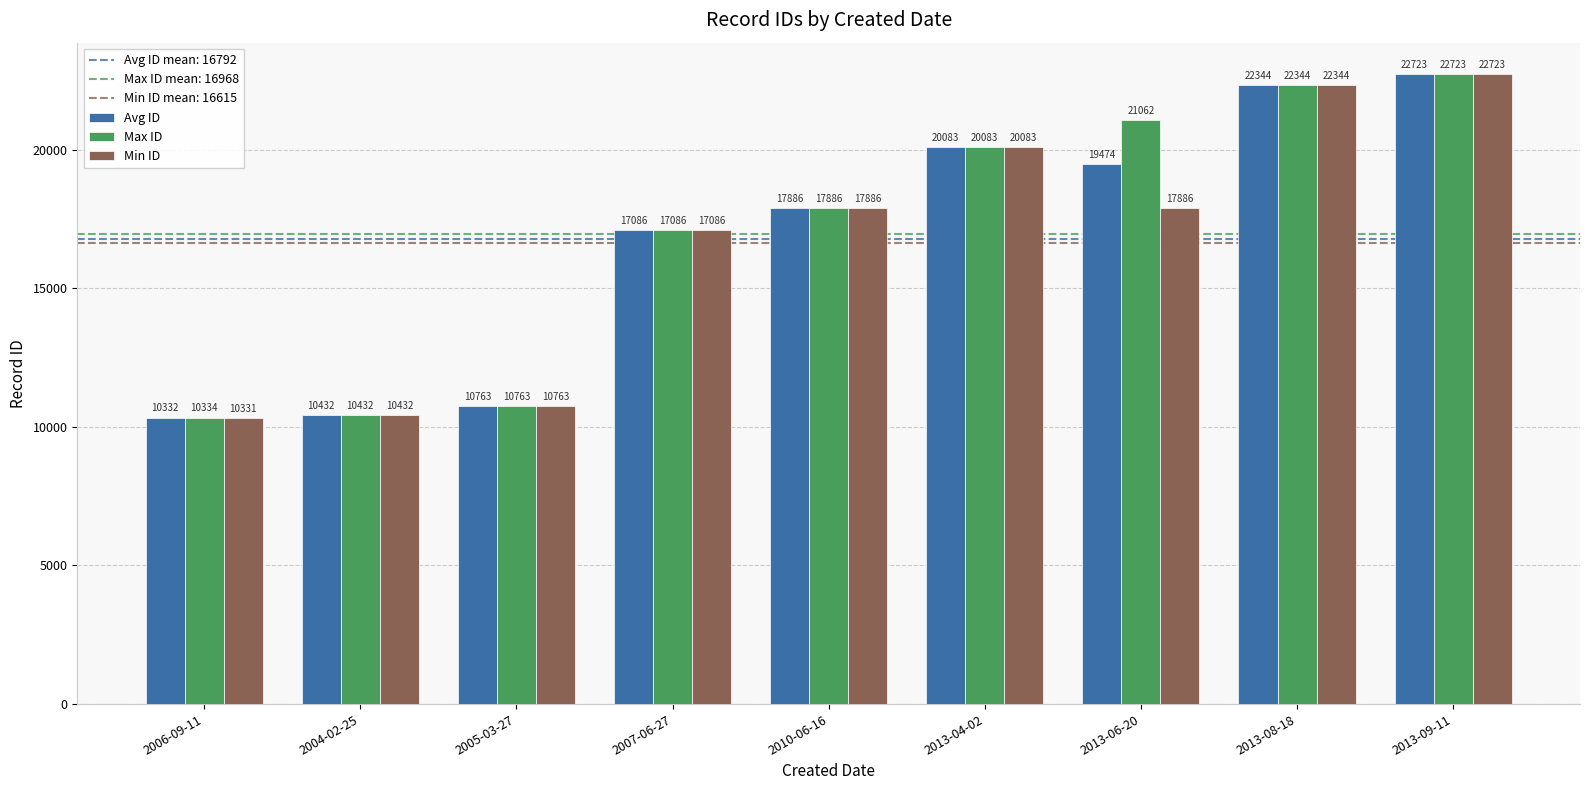

Is the value of Avg ID at 2013-04-02 greater than the value of Max ID at 2006-09-11?

Yes